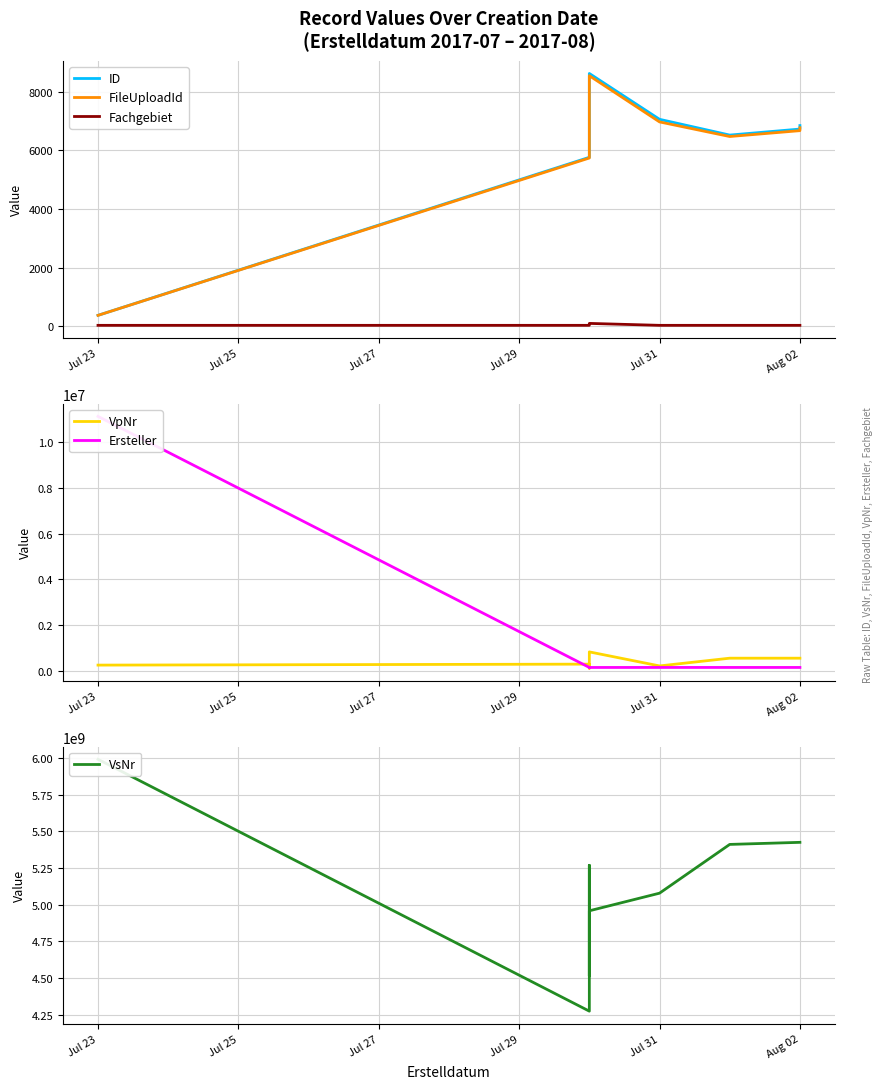

At which category is the sum across all series the highest?

Jul 23